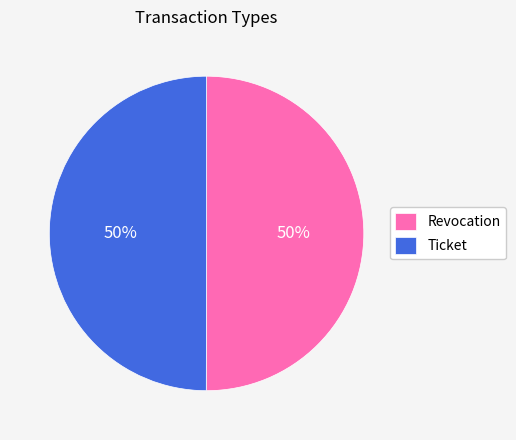

Is the sum of Revocation and Ticket greater than half?

Yes